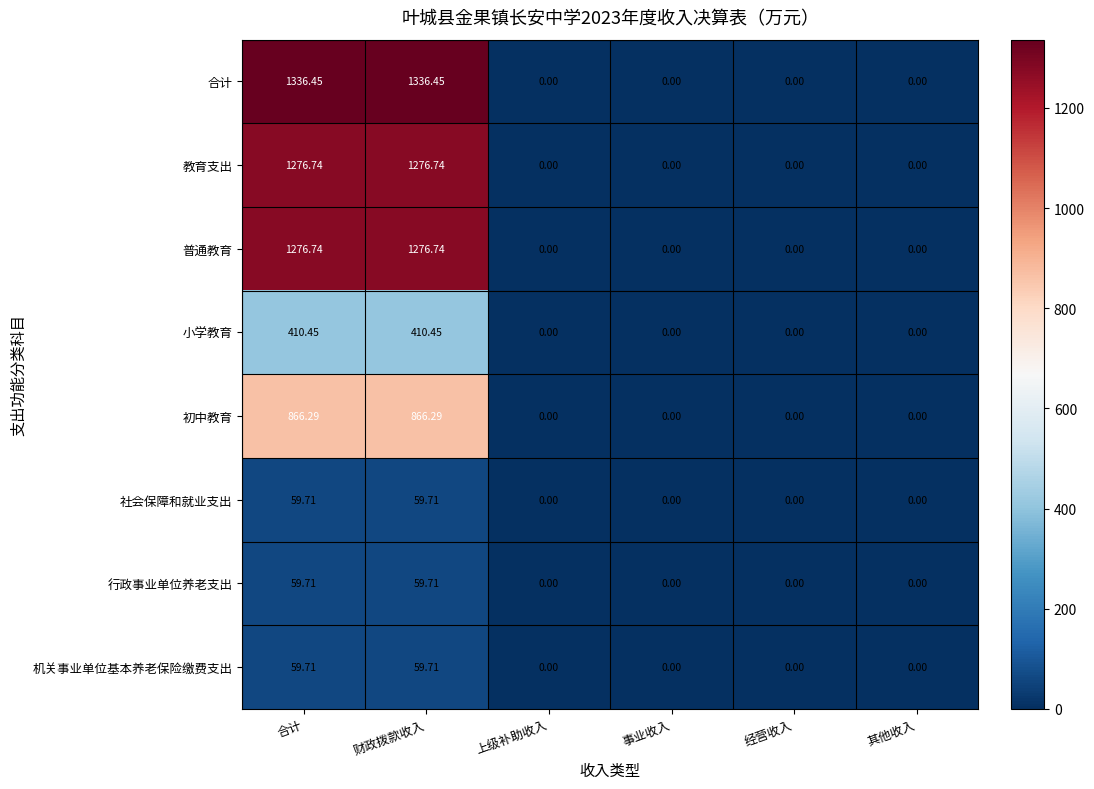

Which series has the largest range (max minus min)?

合计